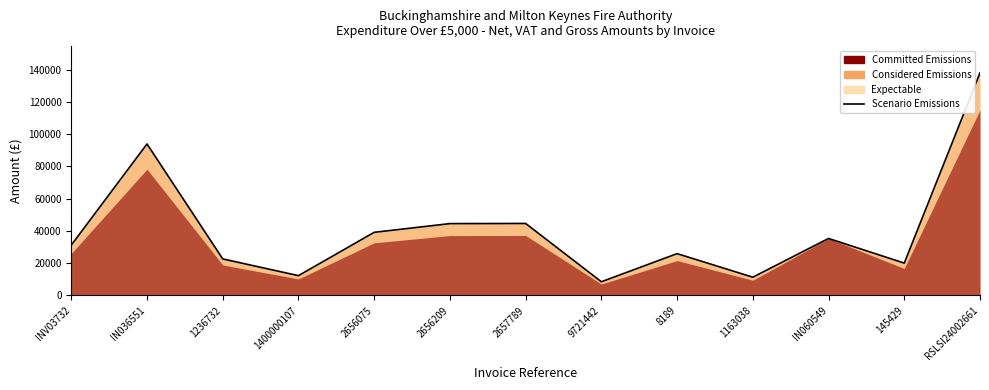

Count the number of values greater than 31188.

7